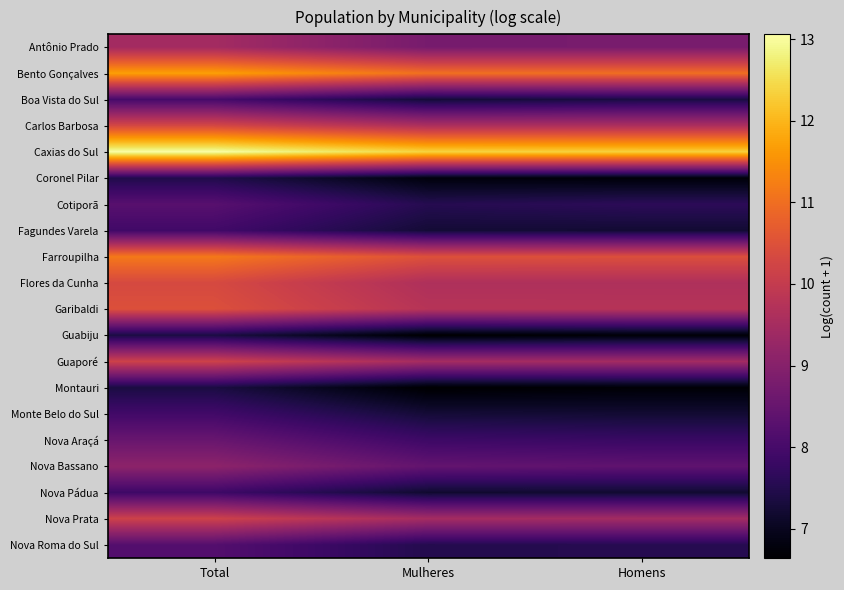

Reading left to right, what are all the values shown in this chart?

Antônio Prado: Total=9.5	Mulheres=8.8	Homens=8.8
Bento Gonçalves: Total=11.7	Mulheres=11.0	Homens=11.0
Boa Vista do Sul: Total=8.0	Mulheres=7.3	Homens=7.4
Carlos Barbosa: Total=10.3	Mulheres=9.6	Homens=9.6
Caxias do Sul: Total=13.1	Mulheres=12.4	Homens=12.3
Coronel Pilar: Total=7.5	Mulheres=6.8	Homens=6.7
Cotiporã: Total=8.3	Mulheres=7.5	Homens=7.6
Fagundes Varela: Total=7.9	Mulheres=7.2	Homens=7.2
Farroupilha: Total=11.2	Mulheres=10.5	Homens=10.5
Flores da Cunha: Total=10.3	Mulheres=9.6	Homens=9.6
Garibaldi: Total=10.5	Mulheres=9.8	Homens=9.8
Guabiju: Total=7.4	Mulheres=6.6	Homens=6.7
Guaporé: Total=10.2	Mulheres=9.5	Homens=9.5
Montauri: Total=7.4	Mulheres=6.6	Homens=6.7
Monte Belo do Sul: Total=7.9	Mulheres=7.3	Homens=7.2
Nova Araçá: Total=8.5	Mulheres=7.9	Homens=7.8
Nova Bassano: Total=9.1	Mulheres=8.4	Homens=8.4
Nova Pádua: Total=7.9	Mulheres=7.2	Homens=7.2
Nova Prata: Total=10.2	Mulheres=9.5	Homens=9.4
Nova Roma do Sul: Total=8.2	Mulheres=7.5	Homens=7.5